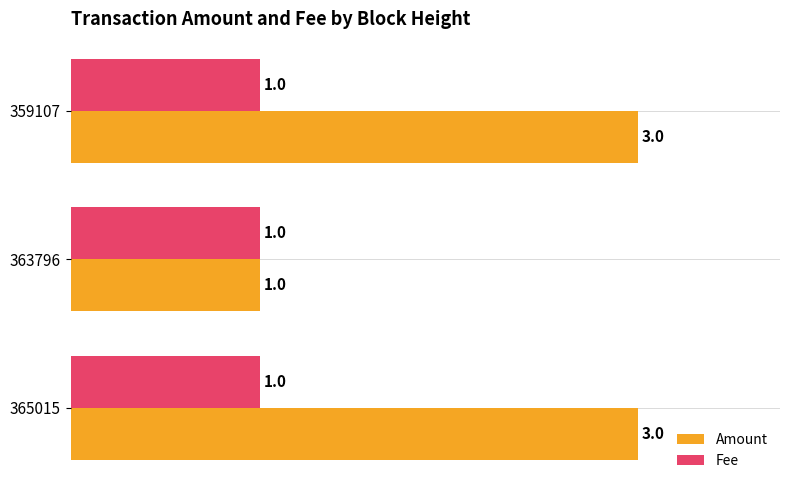

The value of Fee at 365015 is 0. True or false?

False